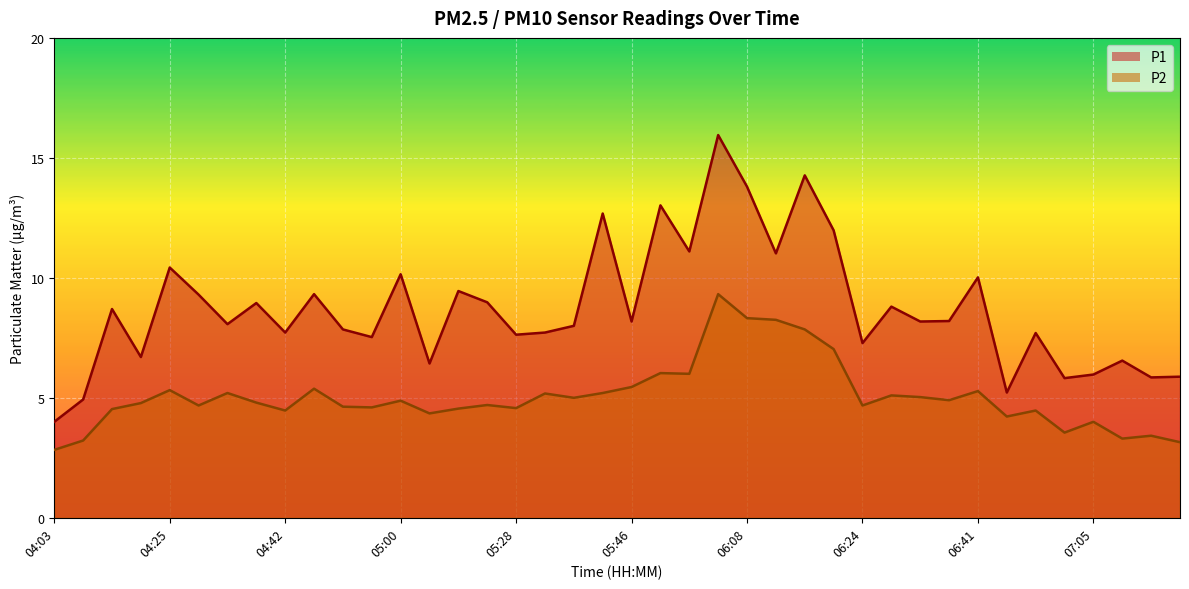

How many interior local peaks does the P2 series have?

13